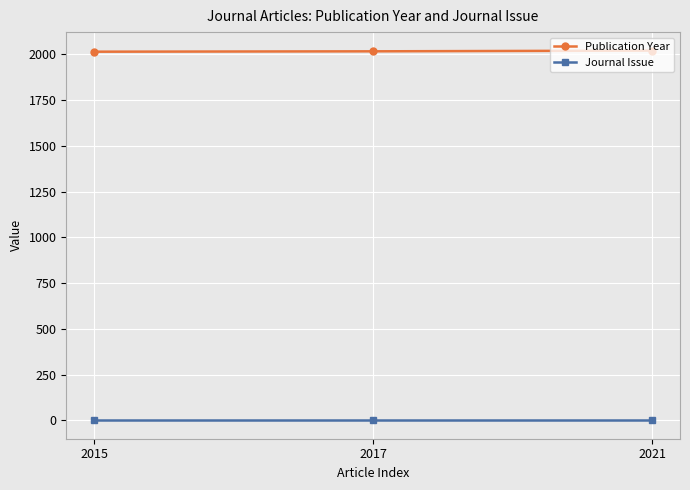

What is the difference between the highest and lowest values at 2015?

2014